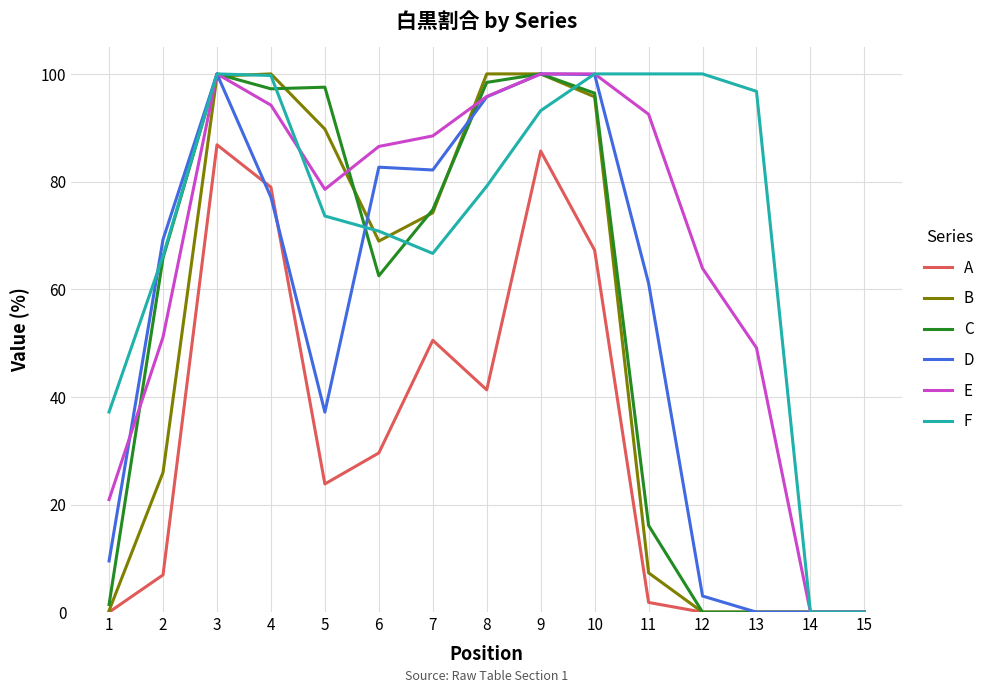

Count the number of data series in this chart.

6